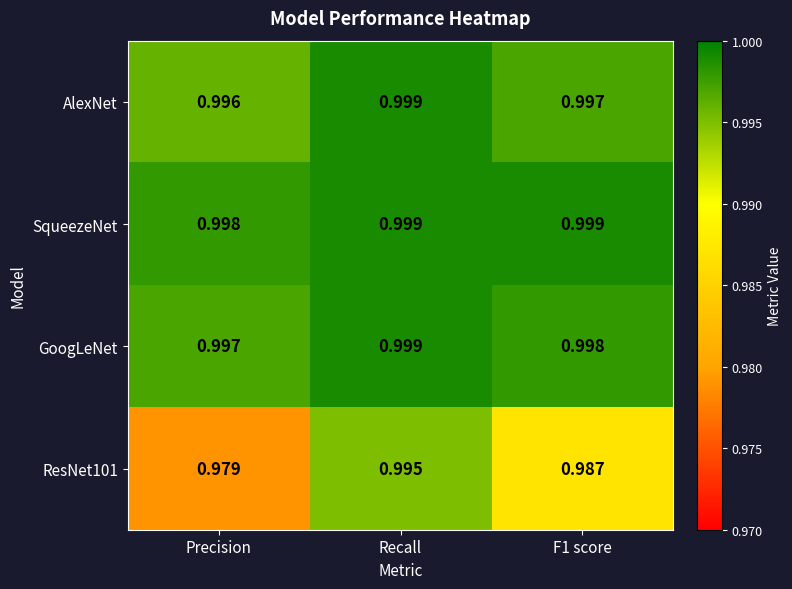

At which category is the sum across all series the highest?

Recall